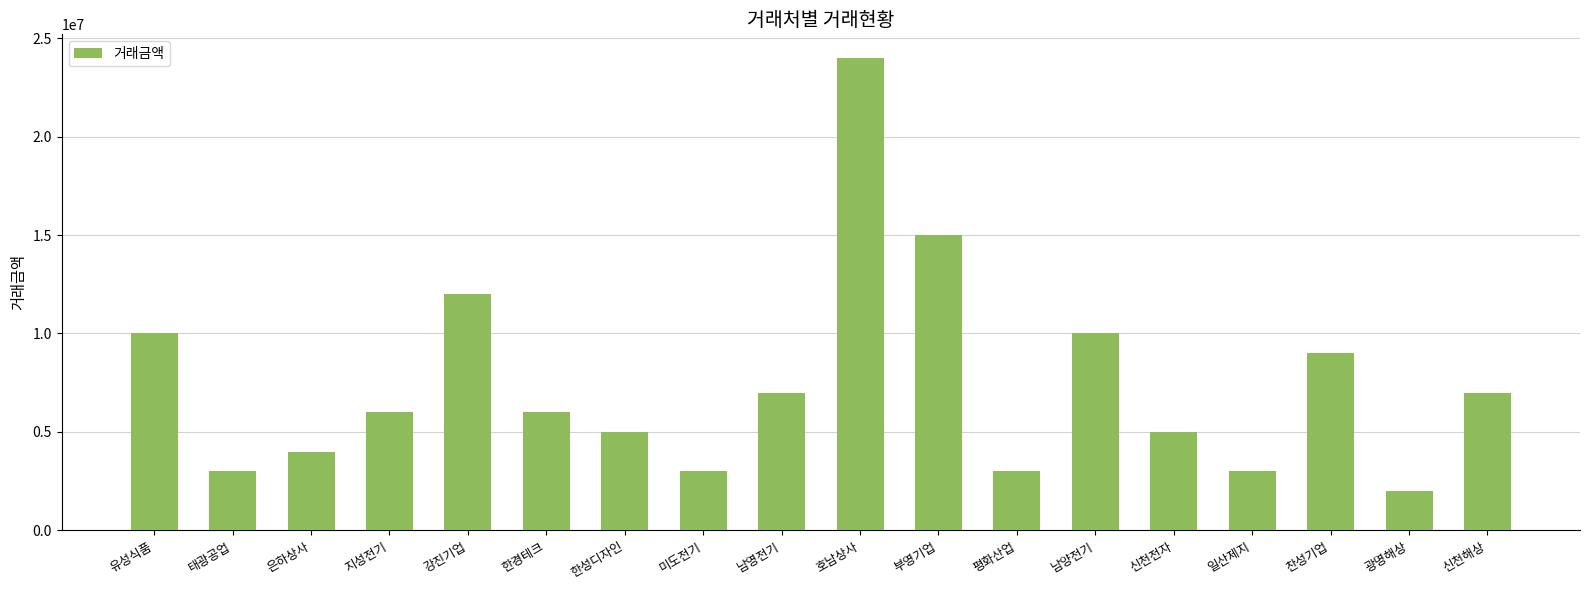

The chart shows a value of 4314824 at 일산제지. True or false?

False